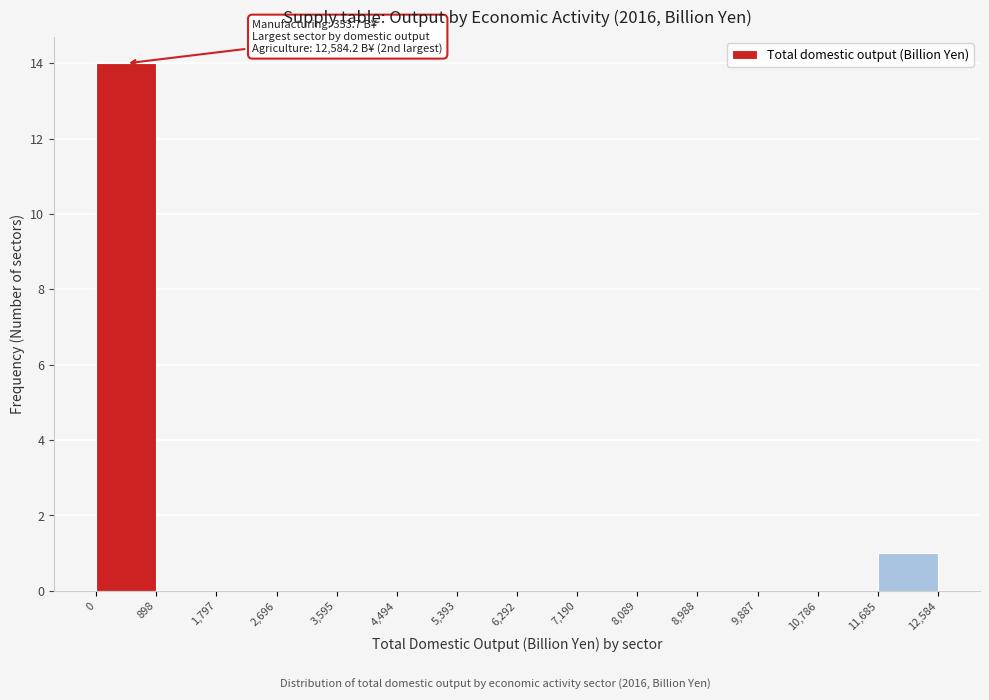

Over which range of the x-axis is the bar tallest?

0 to 898